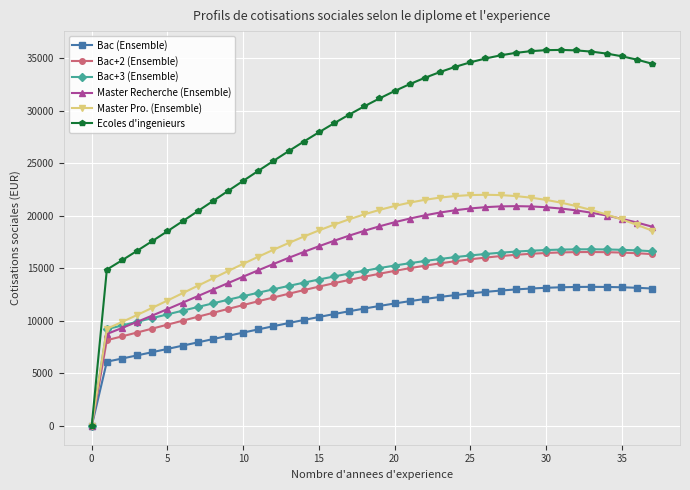

Which series has the largest total across all categories?

Ecoles d'ingenieurs